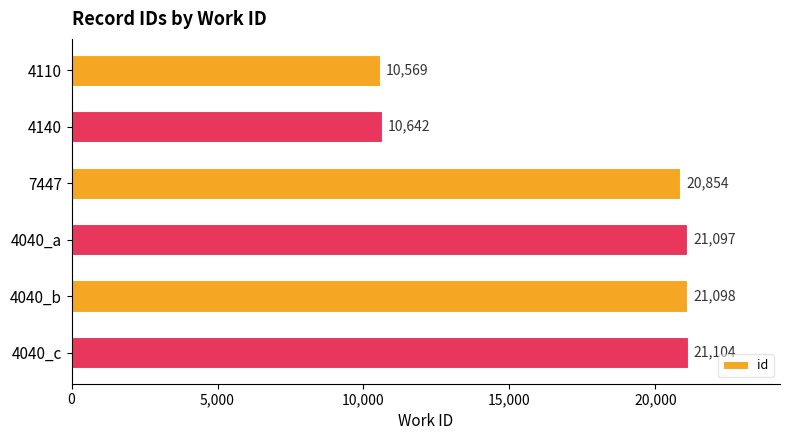

What is the difference between the maximum and second lowest values?

10462